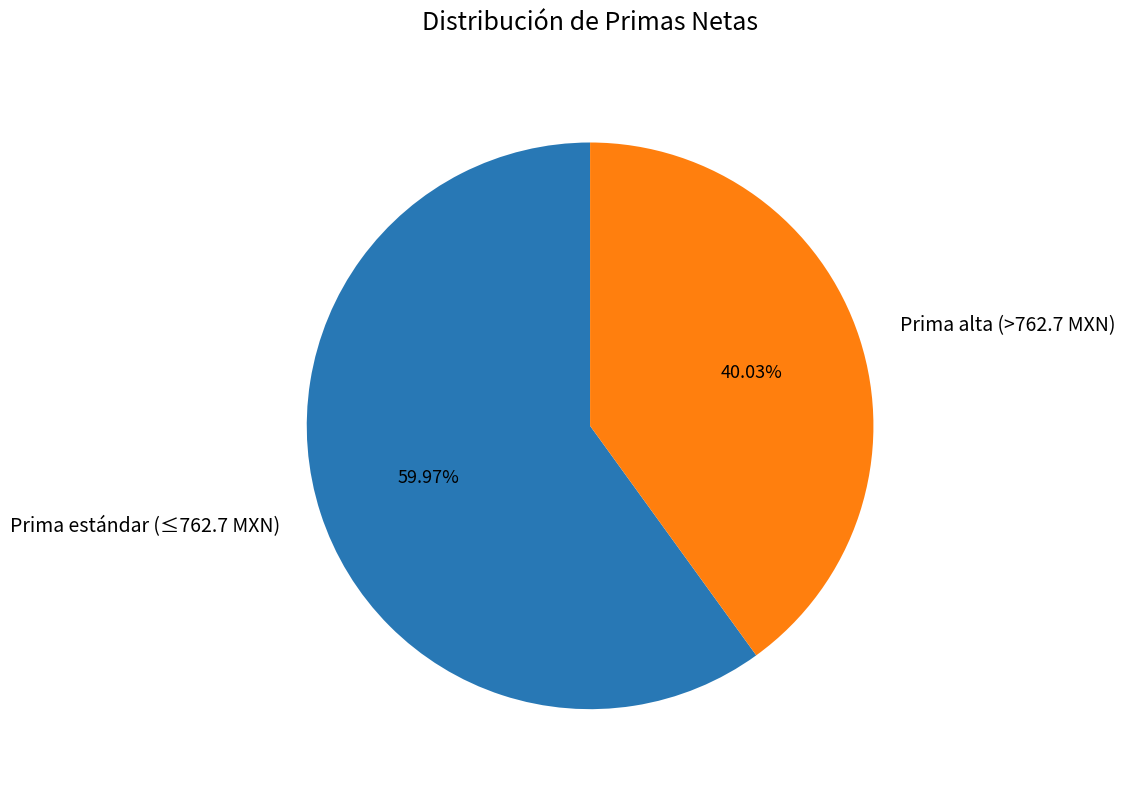

How many slices are in this pie chart?

2